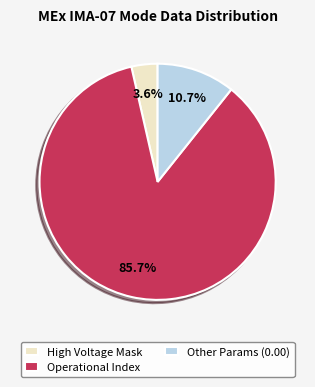

Which category accounts for the majority?

Operational Index